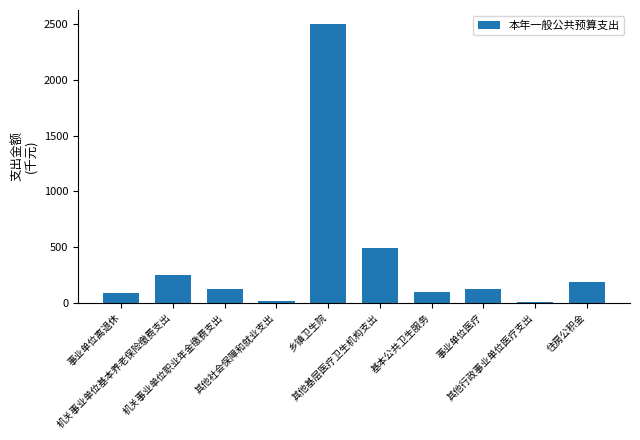

What is the maximum value shown in the chart?

2500.4